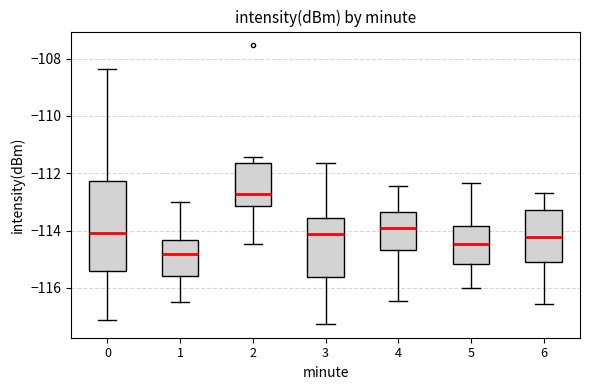

Which box is the tallest, from its lower edge to its upper edge?

0